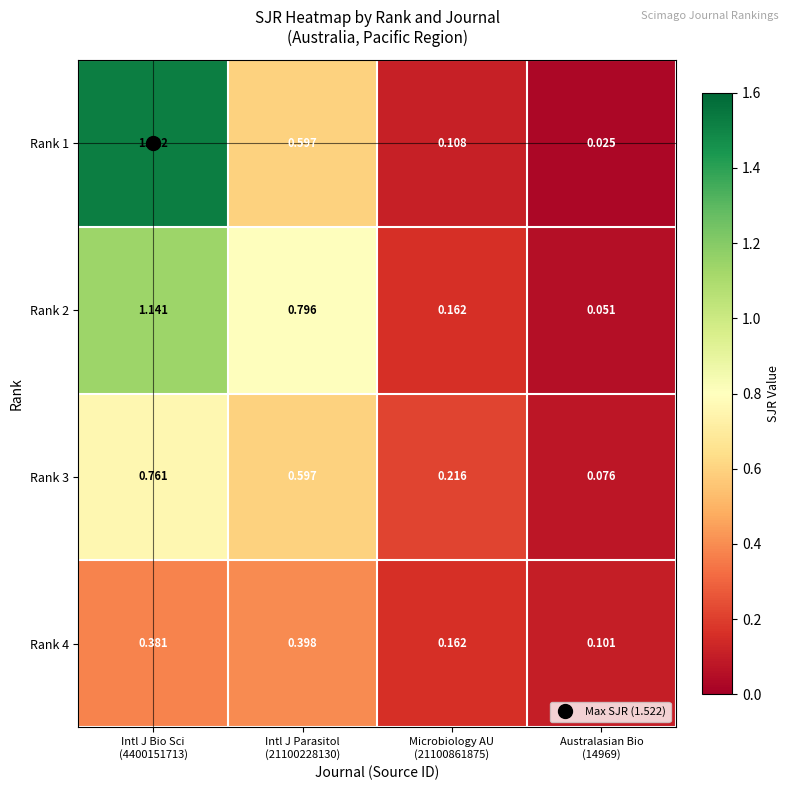

Reading left to right, list all the values displayed in this chart.

Rank 1: Intl J Bio Sci
(4400151713)=1.5	Intl J Parasitol
(21100228130)=0.6	Microbiology AU
(21100861875)=0.1	Australasian Bio
(14969)=0.0
Rank 2: Intl J Bio Sci
(4400151713)=1.1	Intl J Parasitol
(21100228130)=0.8	Microbiology AU
(21100861875)=0.2	Australasian Bio
(14969)=0.1
Rank 3: Intl J Bio Sci
(4400151713)=0.8	Intl J Parasitol
(21100228130)=0.6	Microbiology AU
(21100861875)=0.2	Australasian Bio
(14969)=0.1
Rank 4: Intl J Bio Sci
(4400151713)=0.4	Intl J Parasitol
(21100228130)=0.4	Microbiology AU
(21100861875)=0.2	Australasian Bio
(14969)=0.1